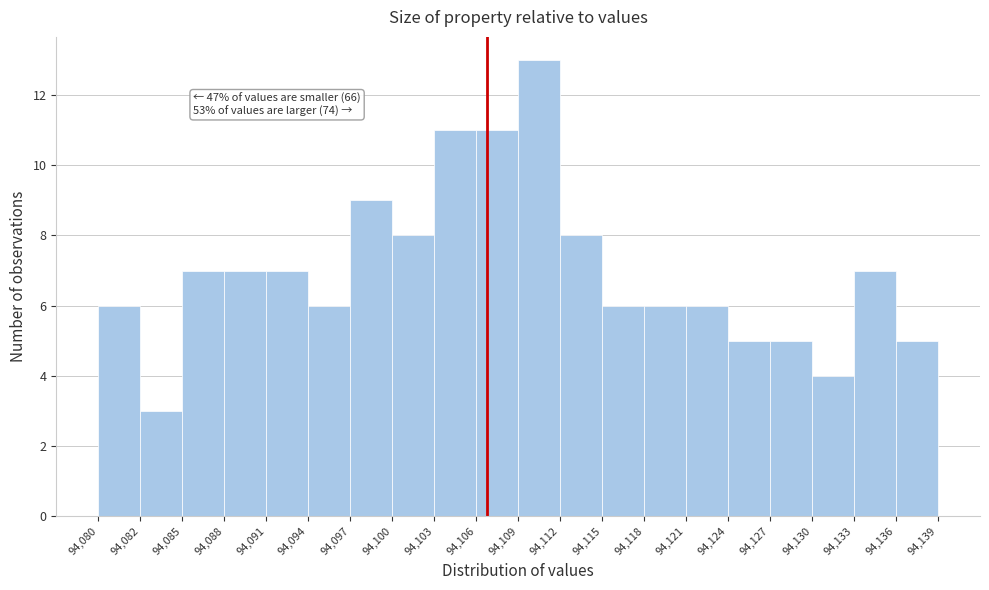

Which range on the x-axis has the tallest bar?

94,109 to 94,112